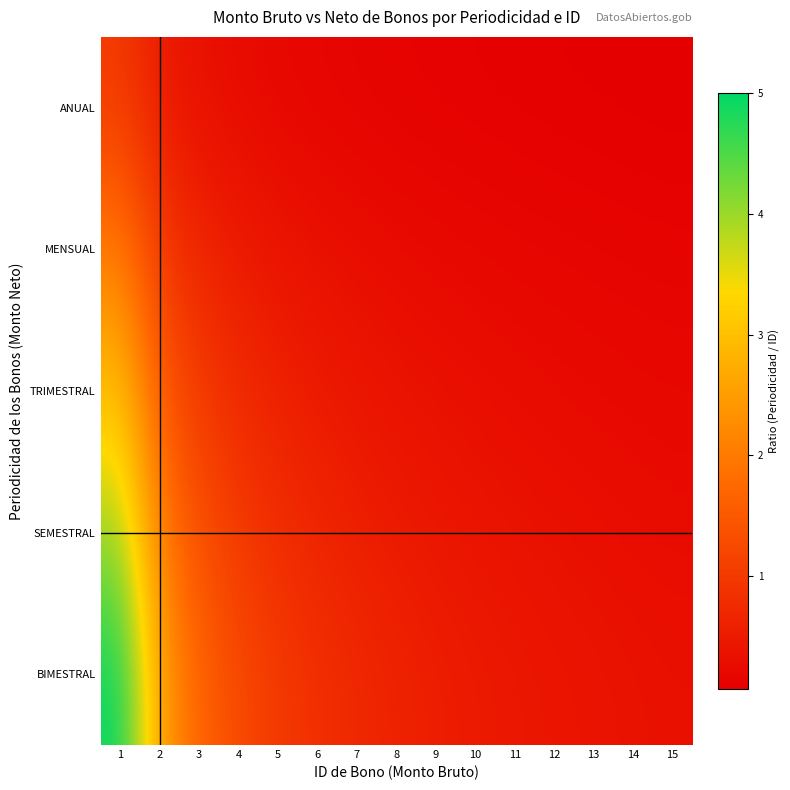

What is the maximum value shown in the chart?

5.0